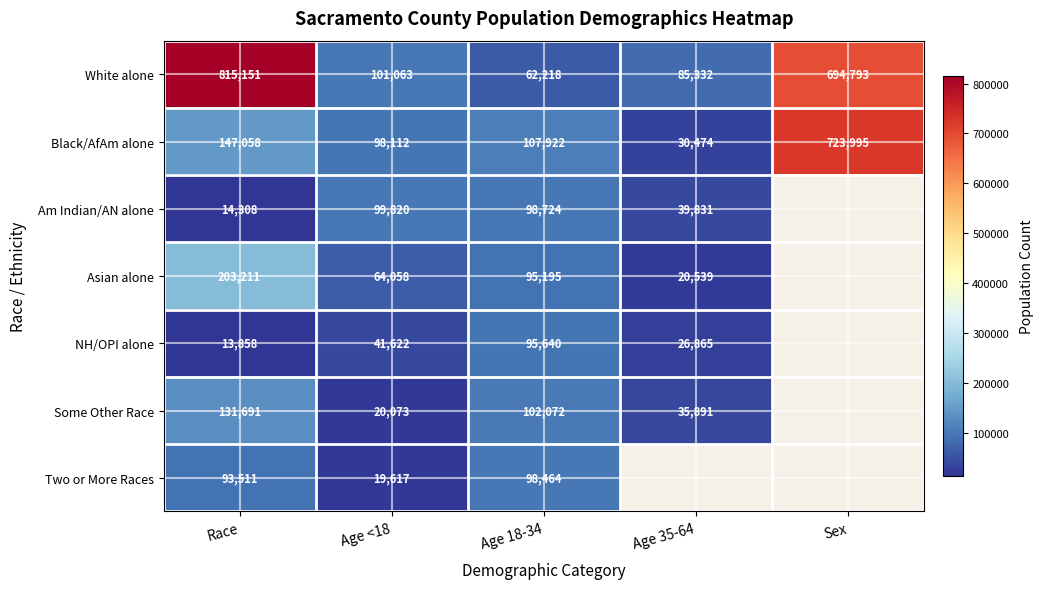

What is the sum of the White alone values at Age <18 and Age 18-34?

163281